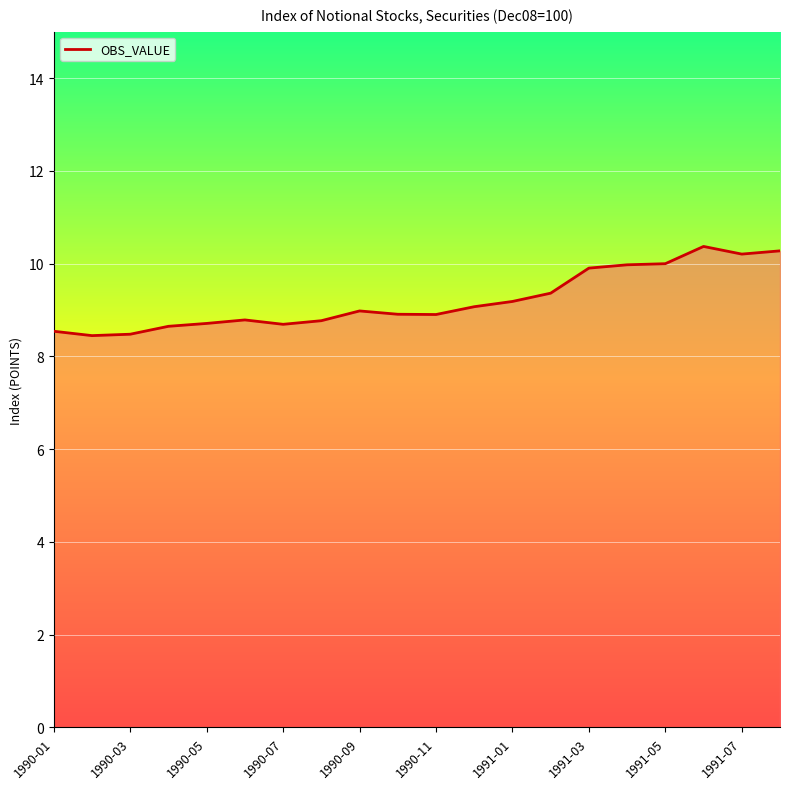

What is the maximum value shown in the chart?

10.4